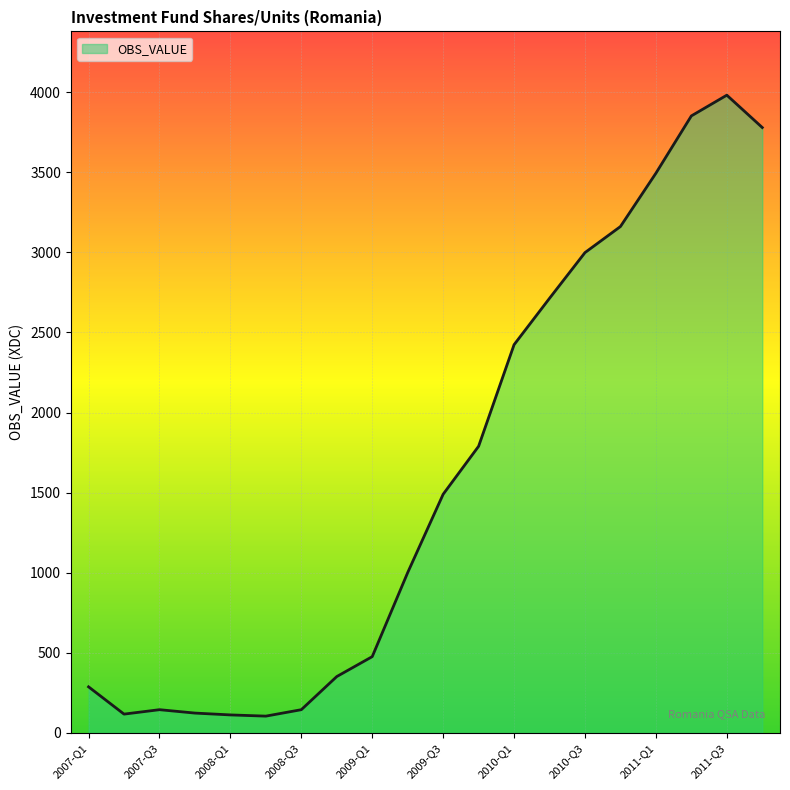

What is the difference between the maximum and minimum values?

3876.8